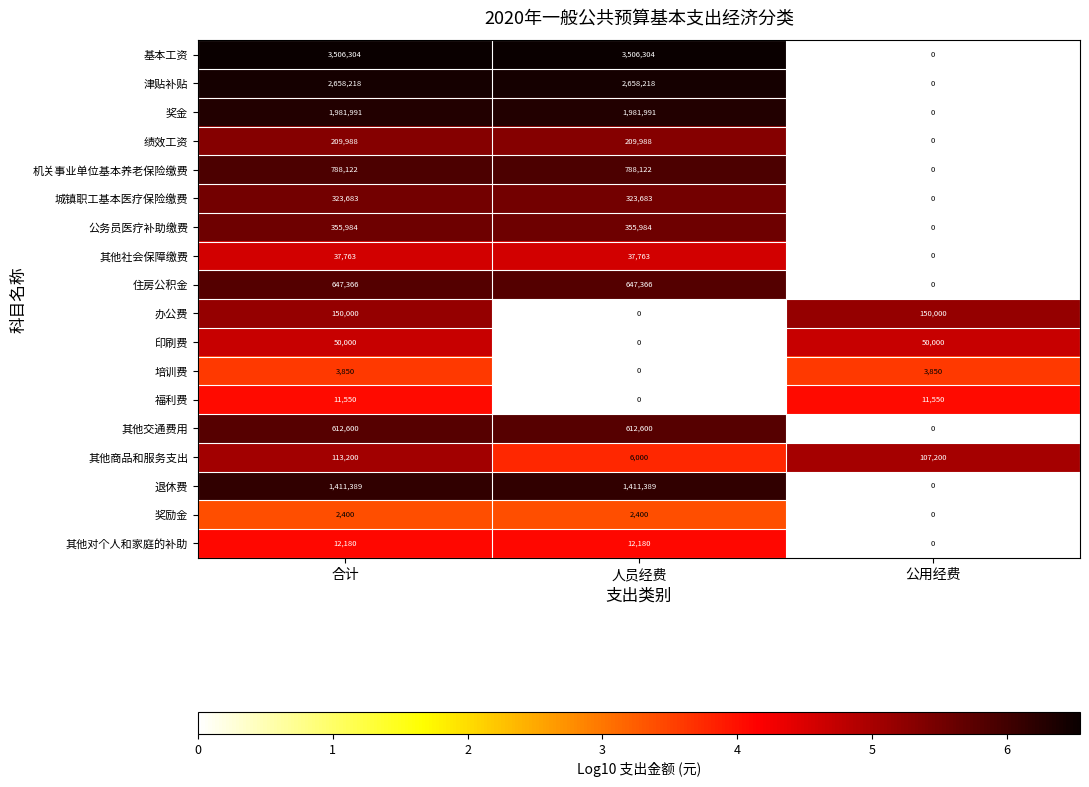

The 福利费 series shows 11550 at 合计. True or false?

True